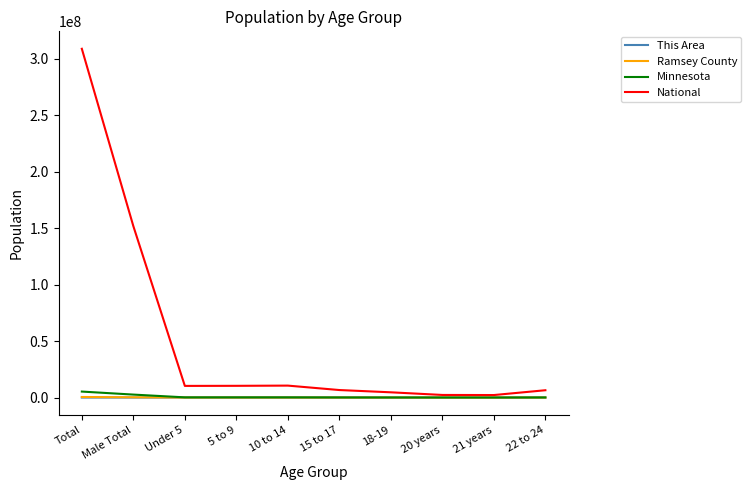

Which series has the widest spread of values?

National